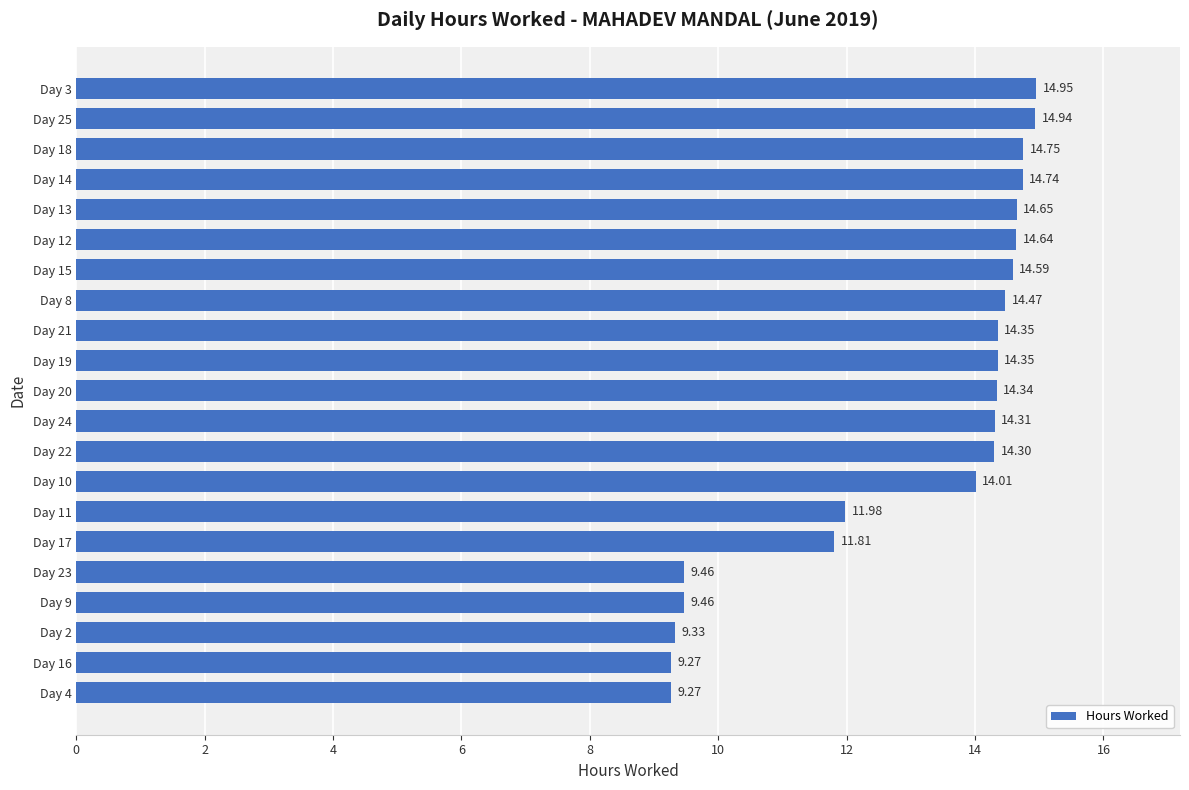

What is the sum of all values?

274.0